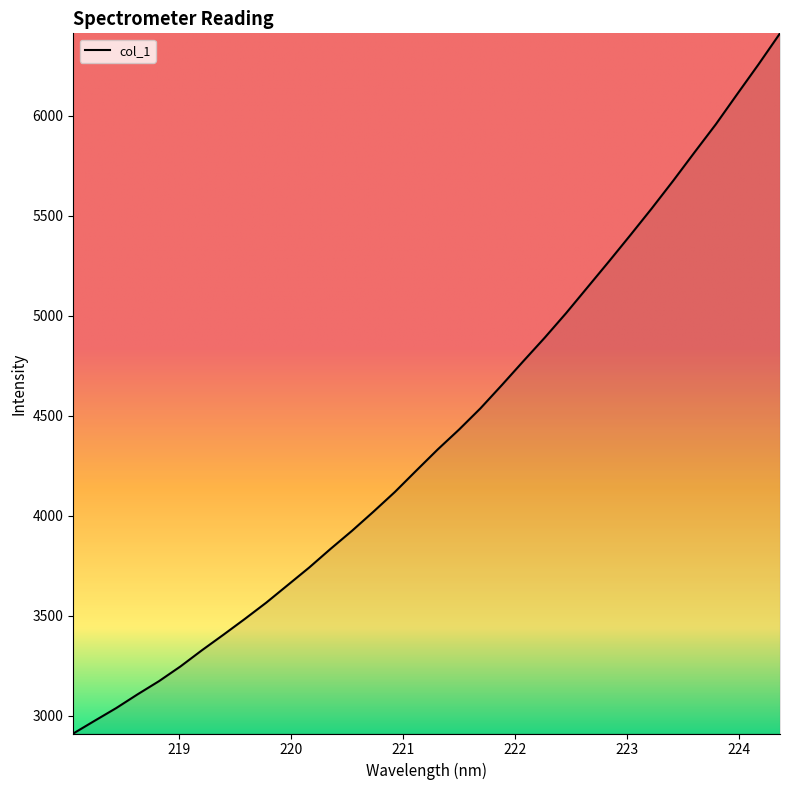

What is the difference between the maximum and minimum values?

3500.6